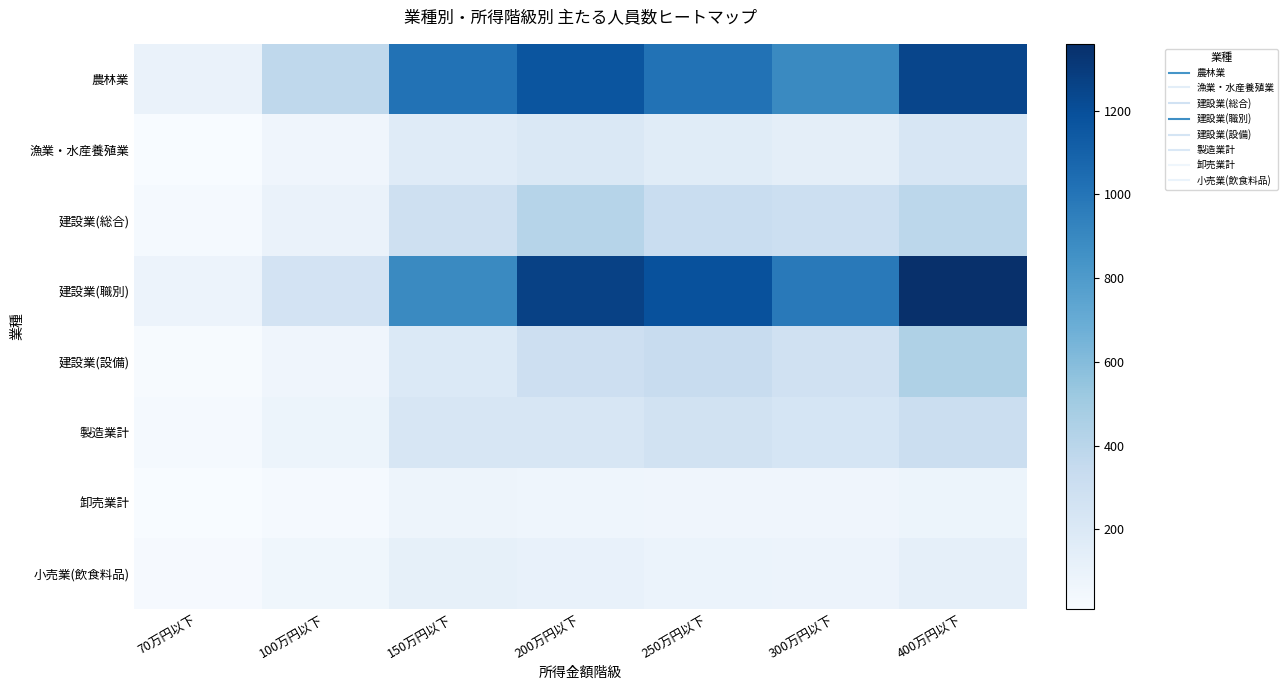

What is the difference between the highest and lowest values at 400万円以下?

1280